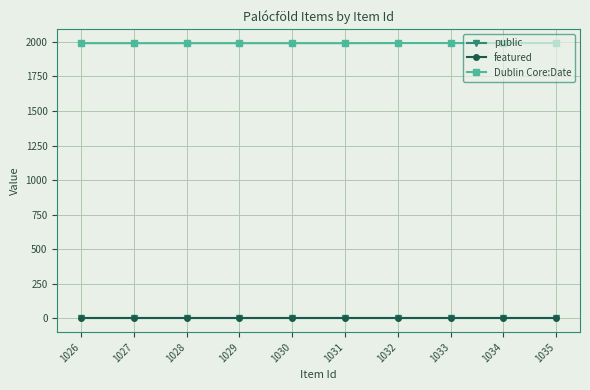

Is the value of public at 1028 greater than the value of Dublin Core:Date at 1030?

No